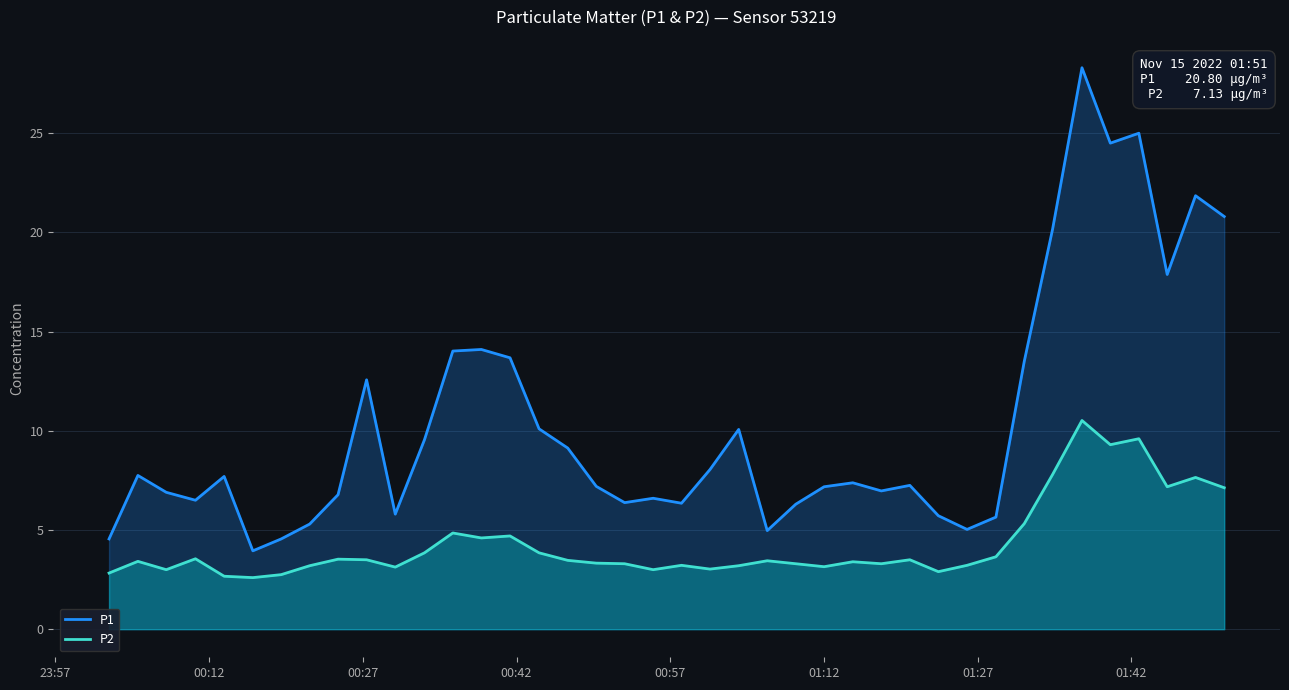

Reading right to left, list all the values displayed in this chart.

P1: 20.8	21.9	17.9	25.0	24.5	28.3	20.2	13.5	5.7	5.0	5.7	7.2	7.0	7.4	7.2	6.3	5.0	10.1	8.1	6.3	6.6	6.4	7.2	9.1	10.1	13.7	14.1	14.0	9.6	5.8	12.6	6.8	5.3	4.5	4.0	7.7	6.5	6.9	7.8	4.5
P2: 7.1	7.7	7.2	9.6	9.3	10.5	7.8	5.3	3.6	3.2	2.9	3.5	3.3	3.4	3.1	3.3	3.5	3.2	3.0	3.2	3.0	3.3	3.3	3.5	3.9	4.7	4.6	4.8	3.9	3.1	3.5	3.5	3.2	2.8	2.6	2.7	3.5	3.0	3.4	2.8